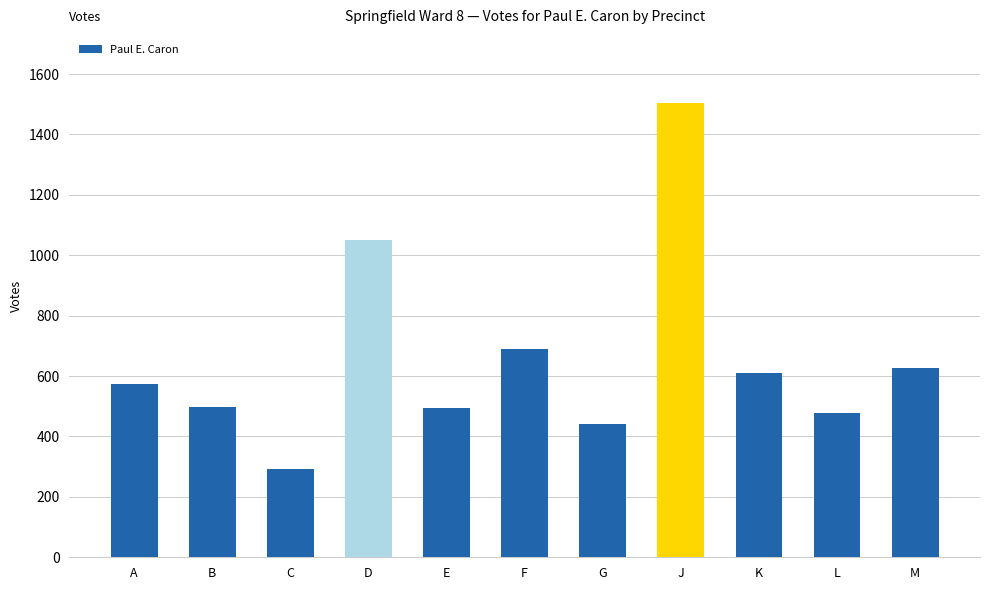

What is the label of the 9th bar from the right?

C